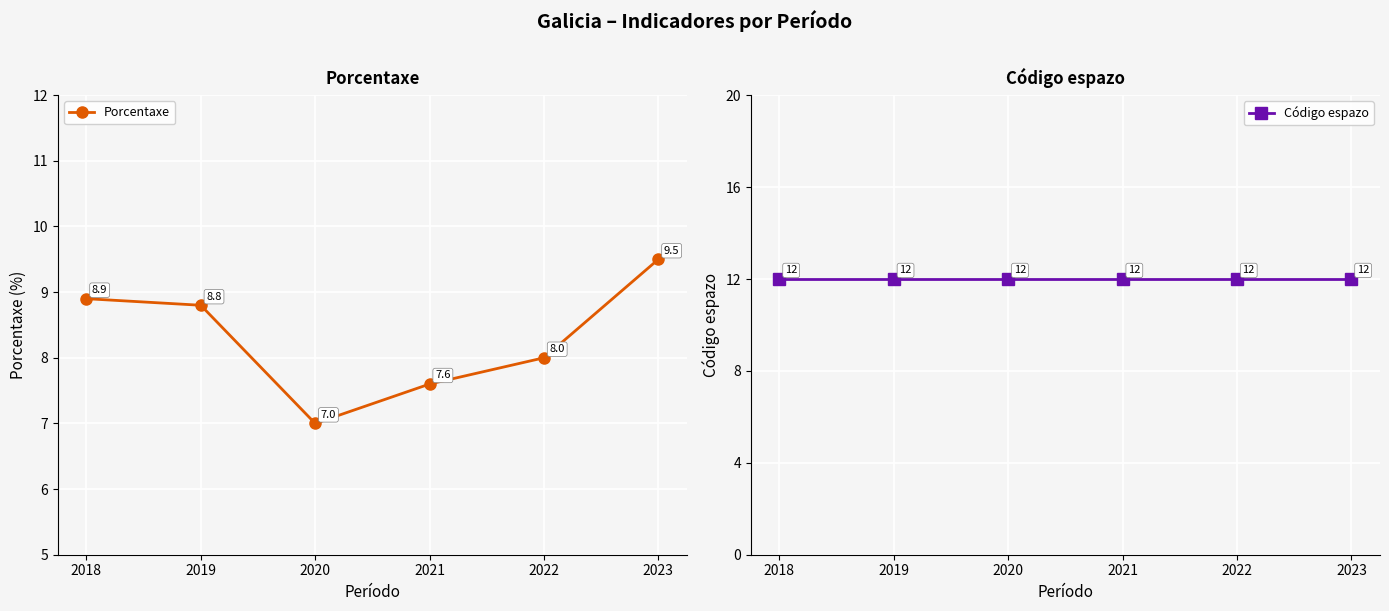

Between 2019 and 2021, which series saw the biggest shift?

Porcentaxe